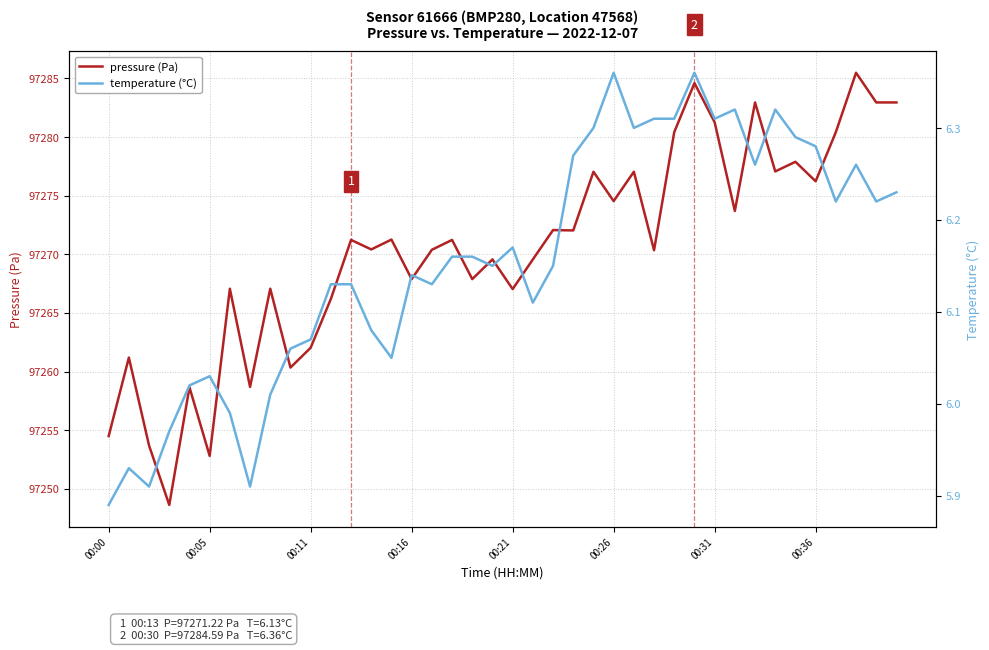

In temperature (°C), how many points are higher than both neighbors (excluding endpoints)?

9